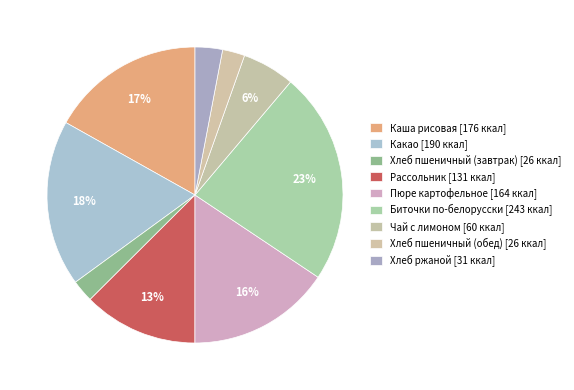

Is it true that Каша рисовая is 17% of the pie?

True